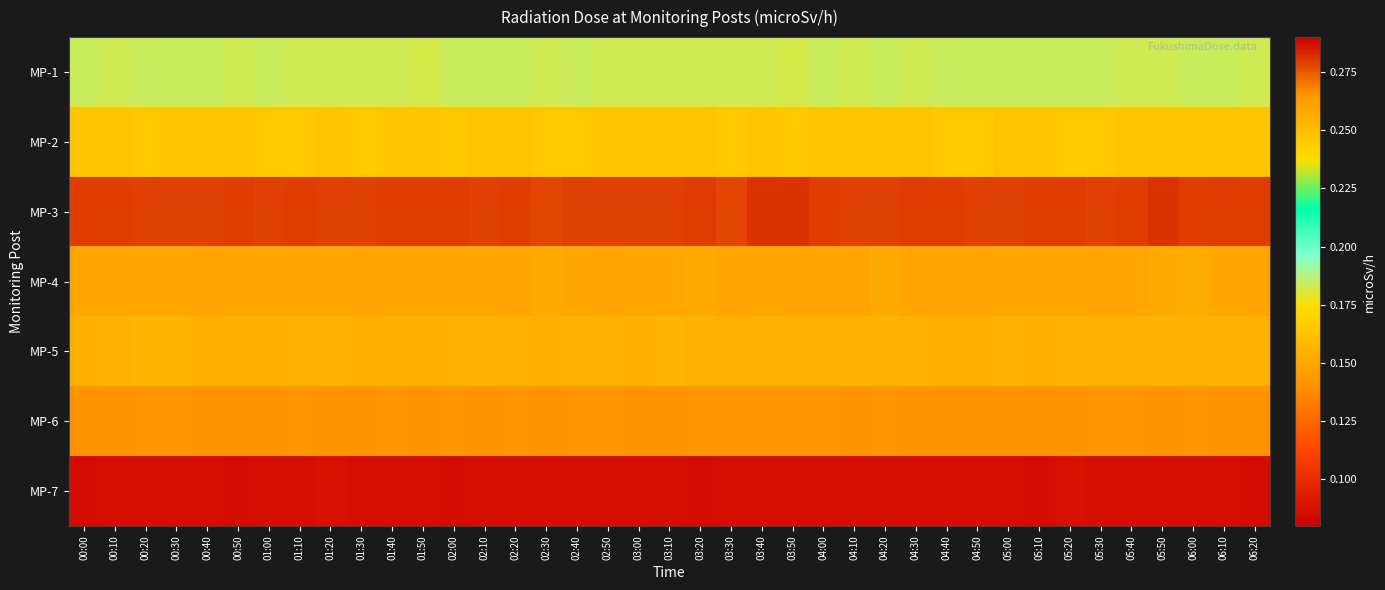

Between 04:30 and 05:20, which is larger?

05:20